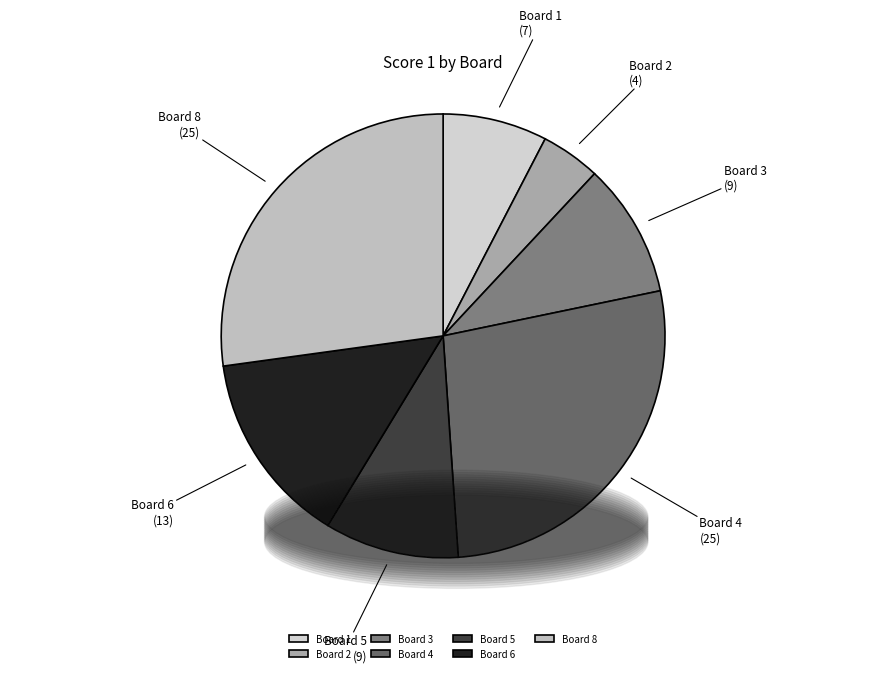

Which slice is the smallest?

Board 2